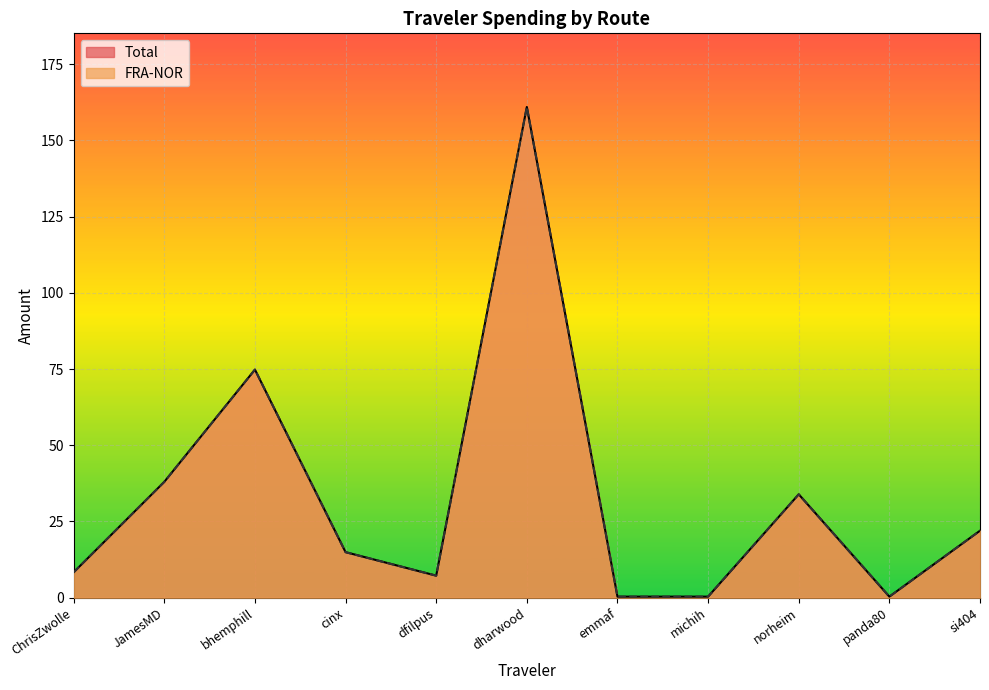

True or false: FRA-NOR has more than 1 interior local peaks.

True